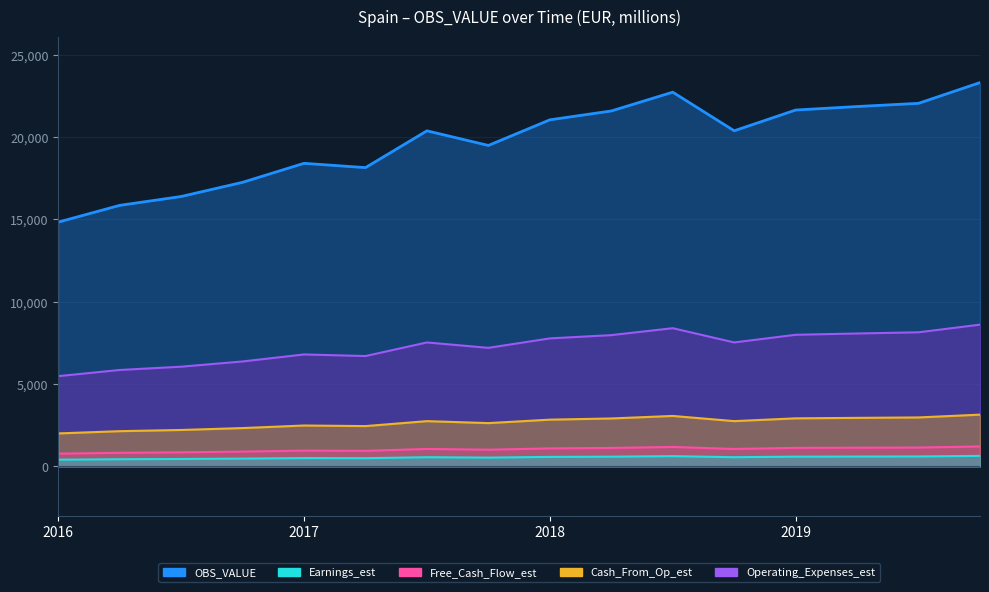

At which category does the data reach its first local peak?

2017